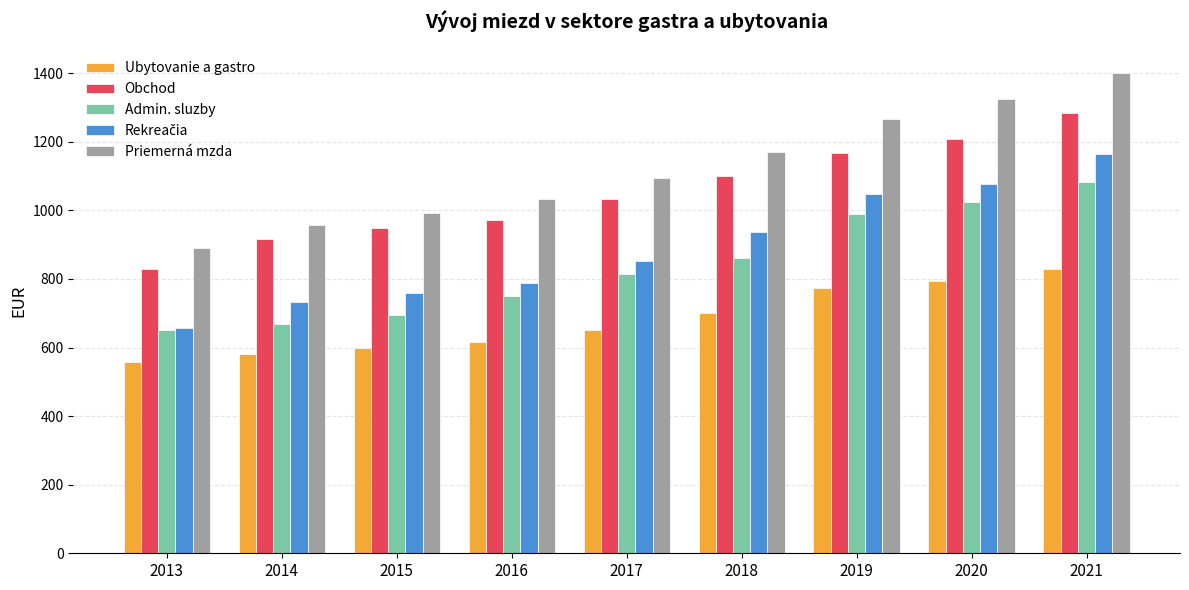

What is the difference between the Obchod values at 2017 and 2019?

135